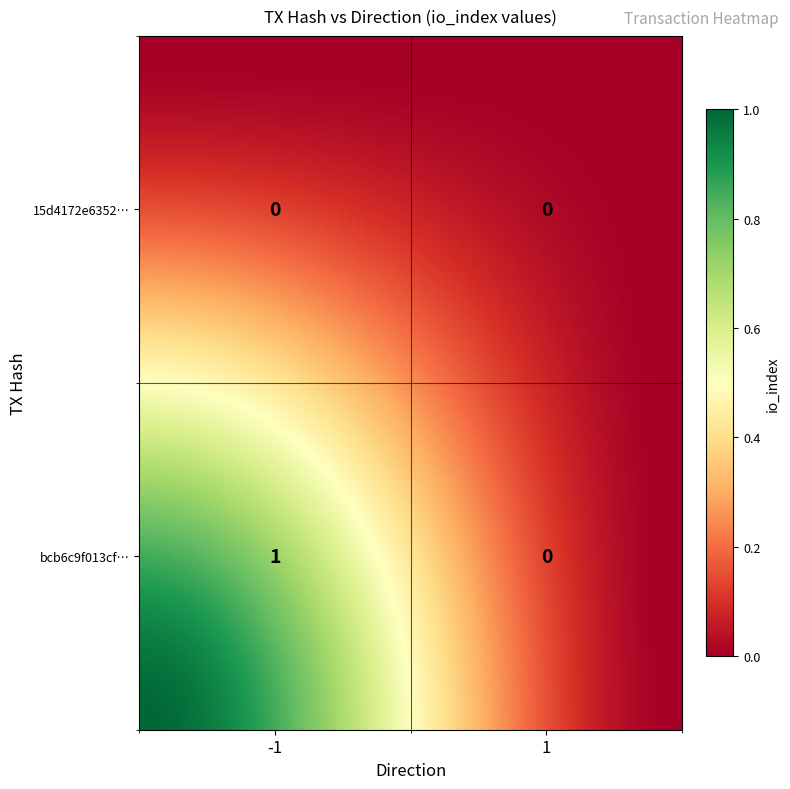

Where is 15d4172e6352dec0f664997be0bcee143dd1111 nearest to the value 0?

-1